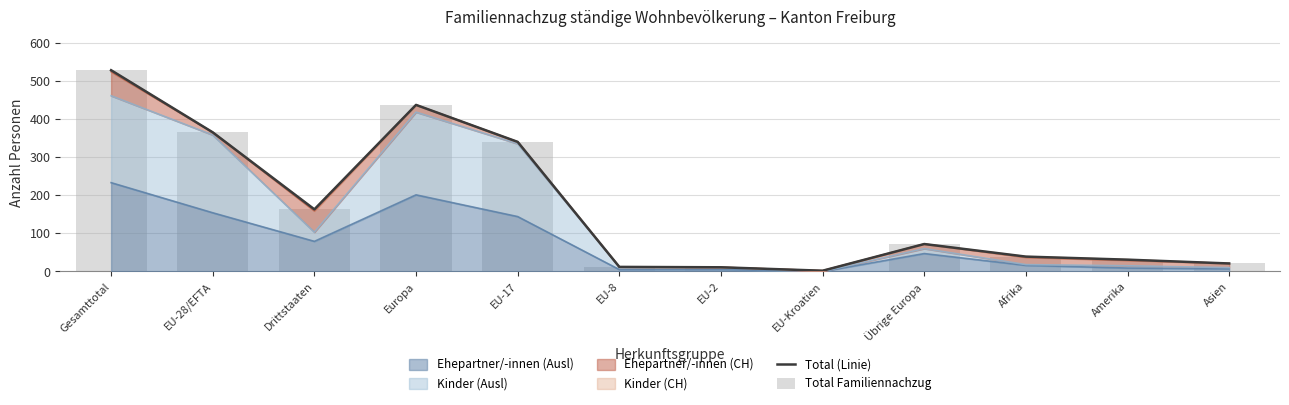

Where is Total (Linie) nearest to the value 265?

EU-17